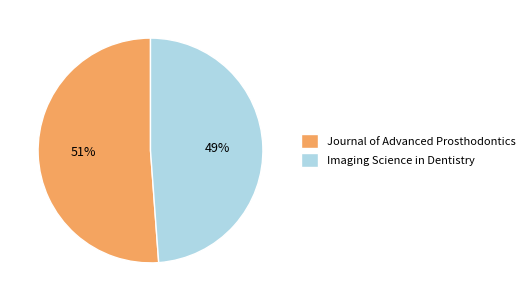

To the nearest percent, what is the difference between the largest and smallest slice percentages?

2%